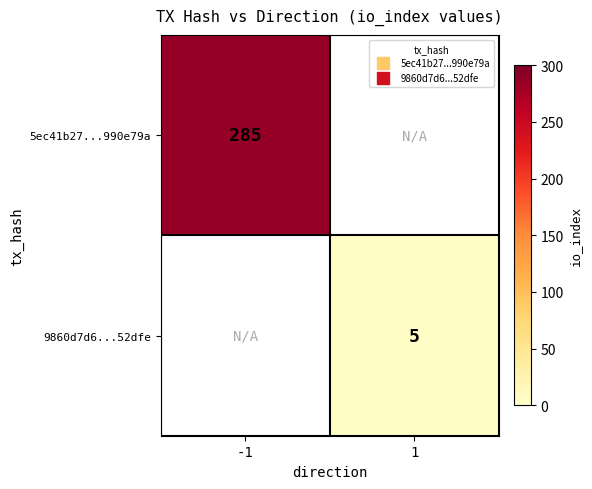

Count the number of categories in the chart.

2